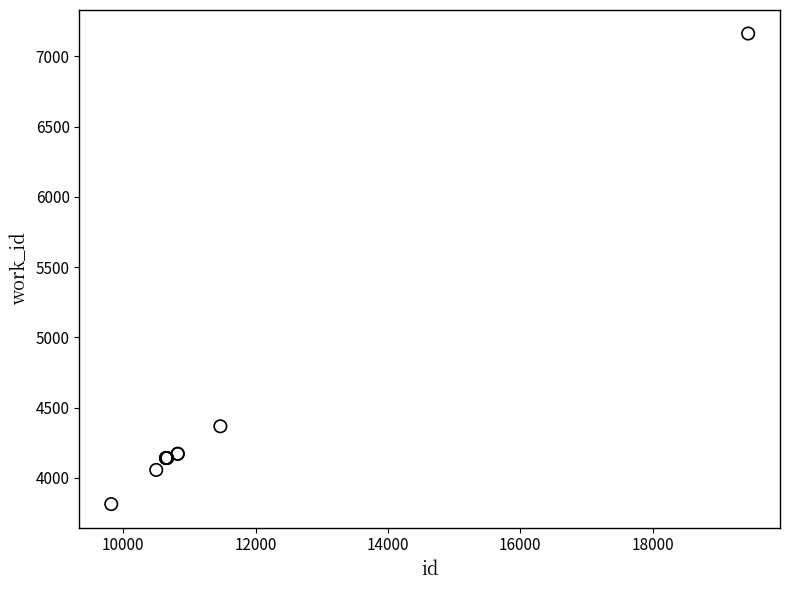

What Y value in the scatter plot is closest to 5488?

4367